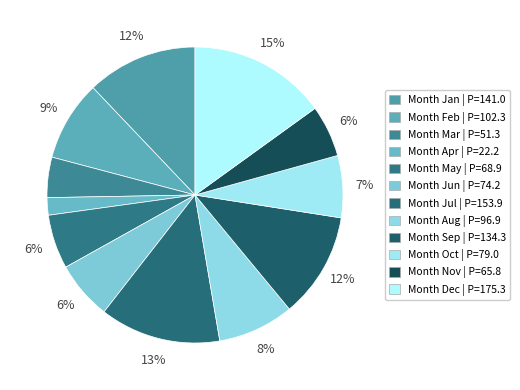

How many segments does this pie chart have?

12